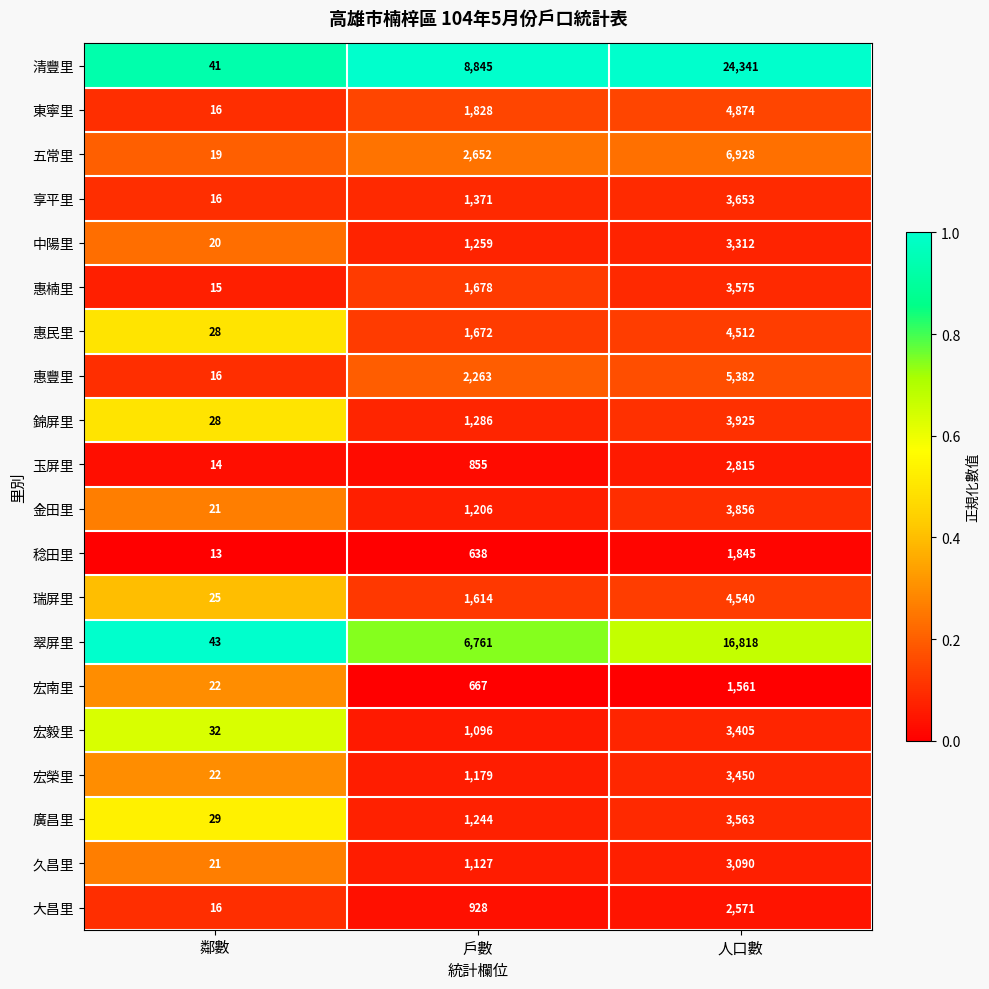

The value of 中陽里 at 戶數 is 1259. True or false?

True